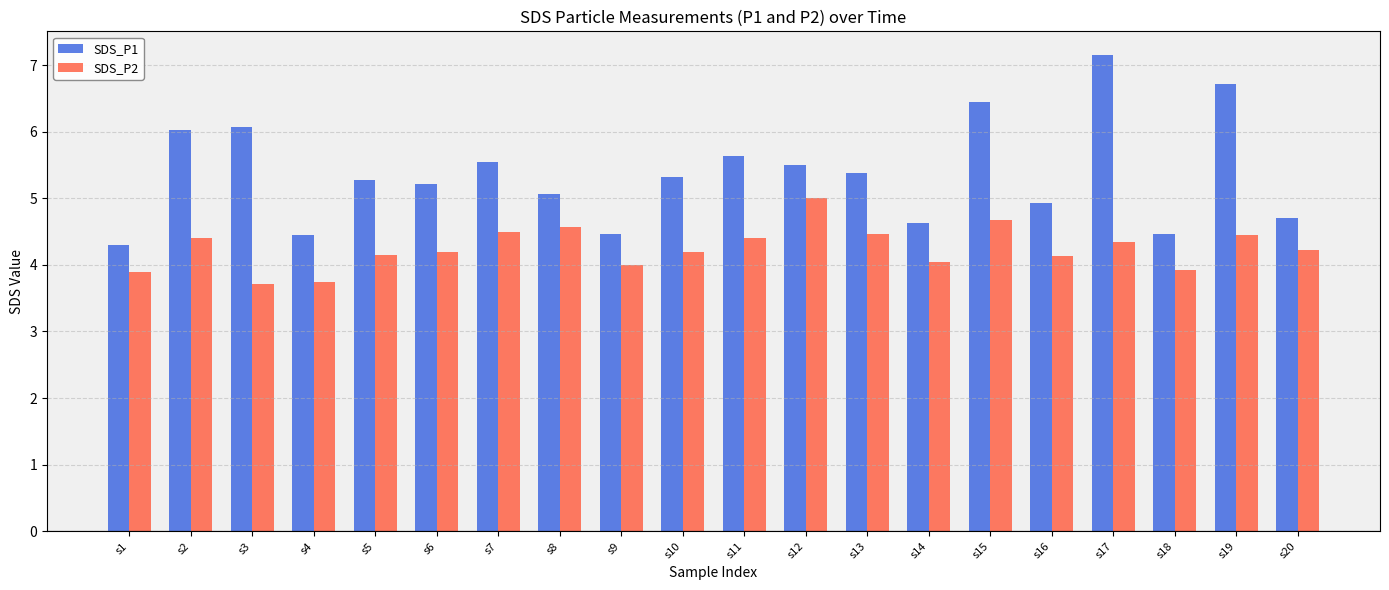

What is the greatest value displayed?

7.2